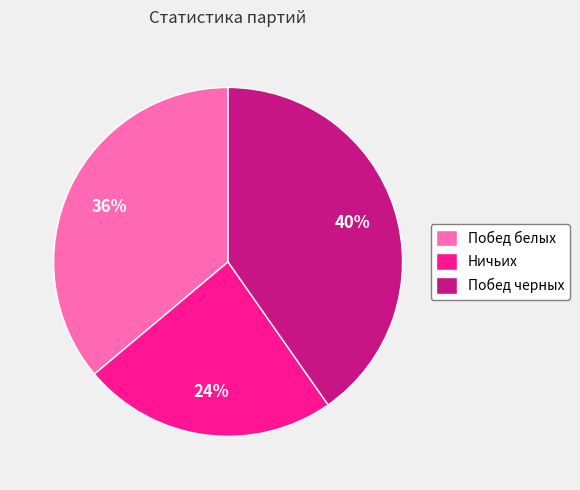

Between Побед черных and Побед белых, which is larger?

Побед черных